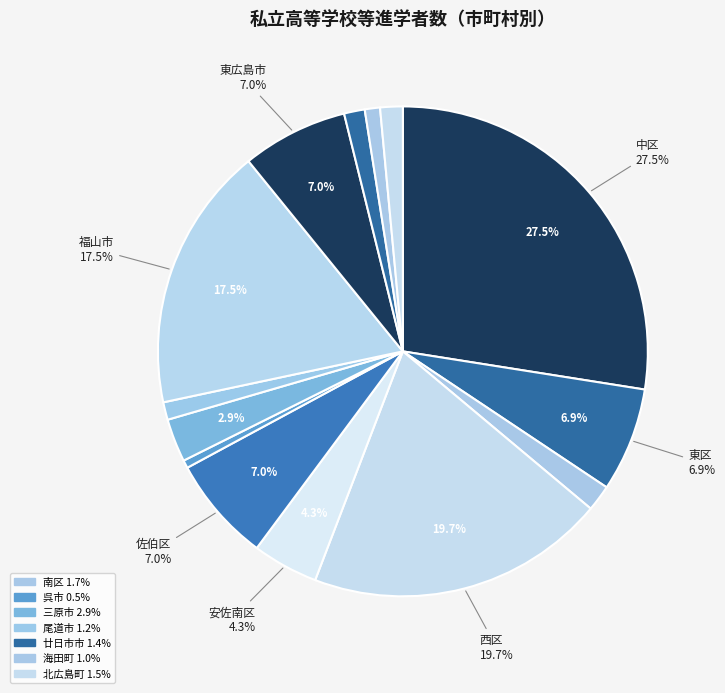

What is the ratio of the value at 東区 to the value at 北広島町?

4.6